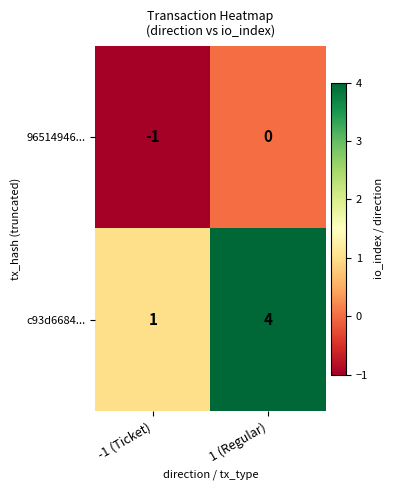

What is the difference between the c93d6684... values at -1 (Ticket) and 1 (Regular)?

3